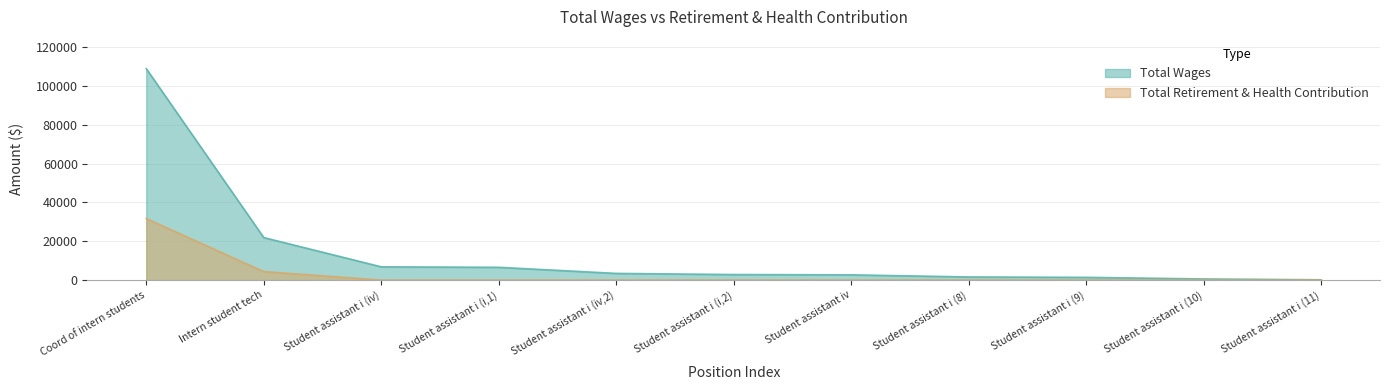

What is the difference between the second highest and minimum values in the total_wages series?

21734